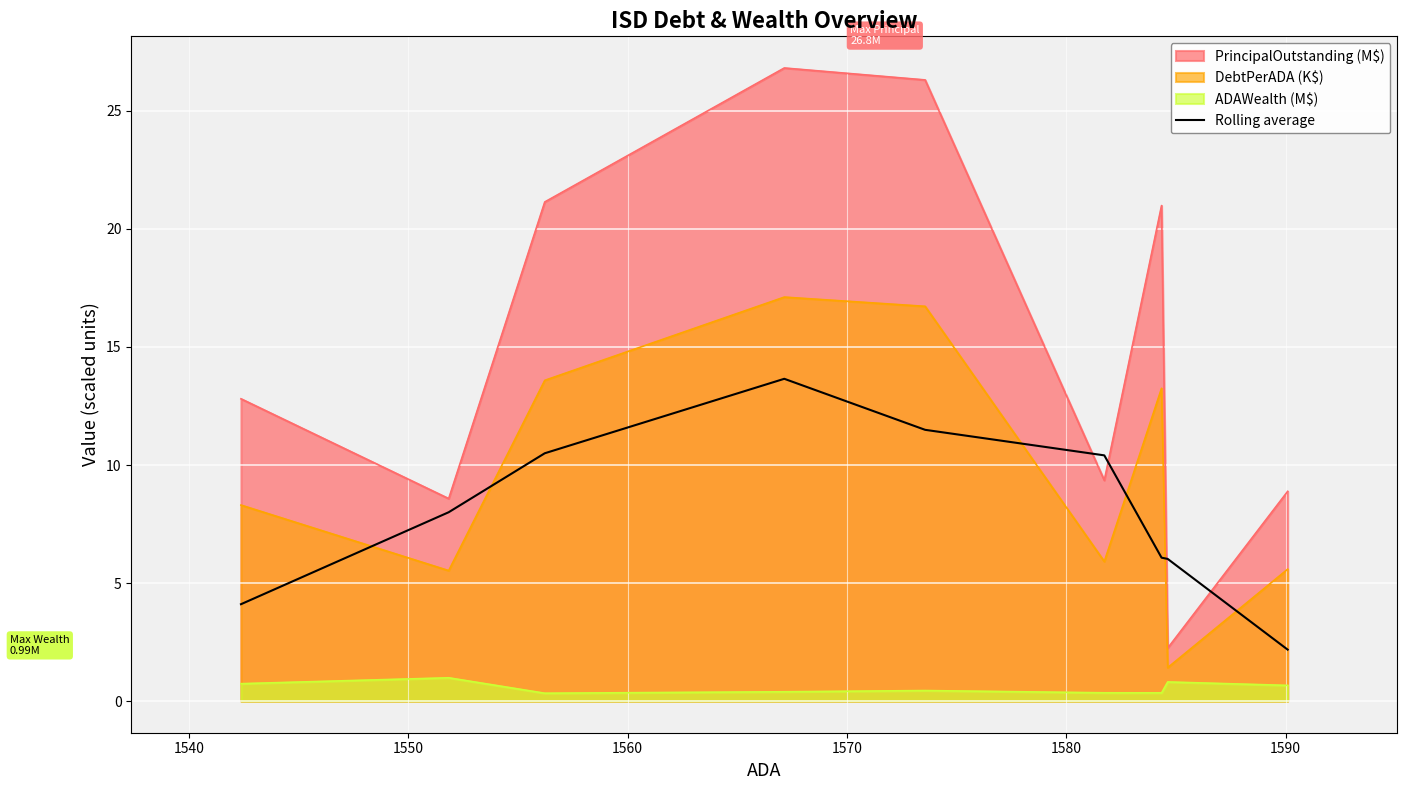

What is the sum of all values?

72.4